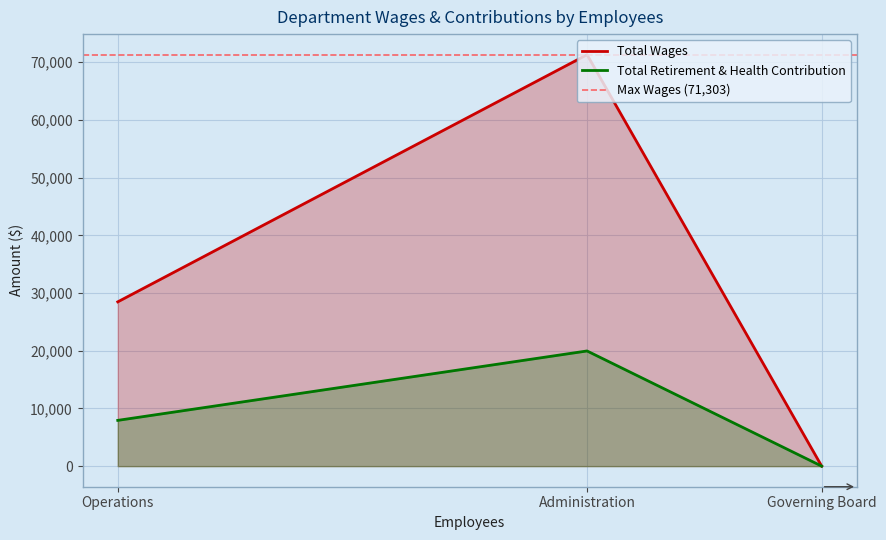

The value of Total Retirement & Health Contribution at Governing Board is 11749. True or false?

False